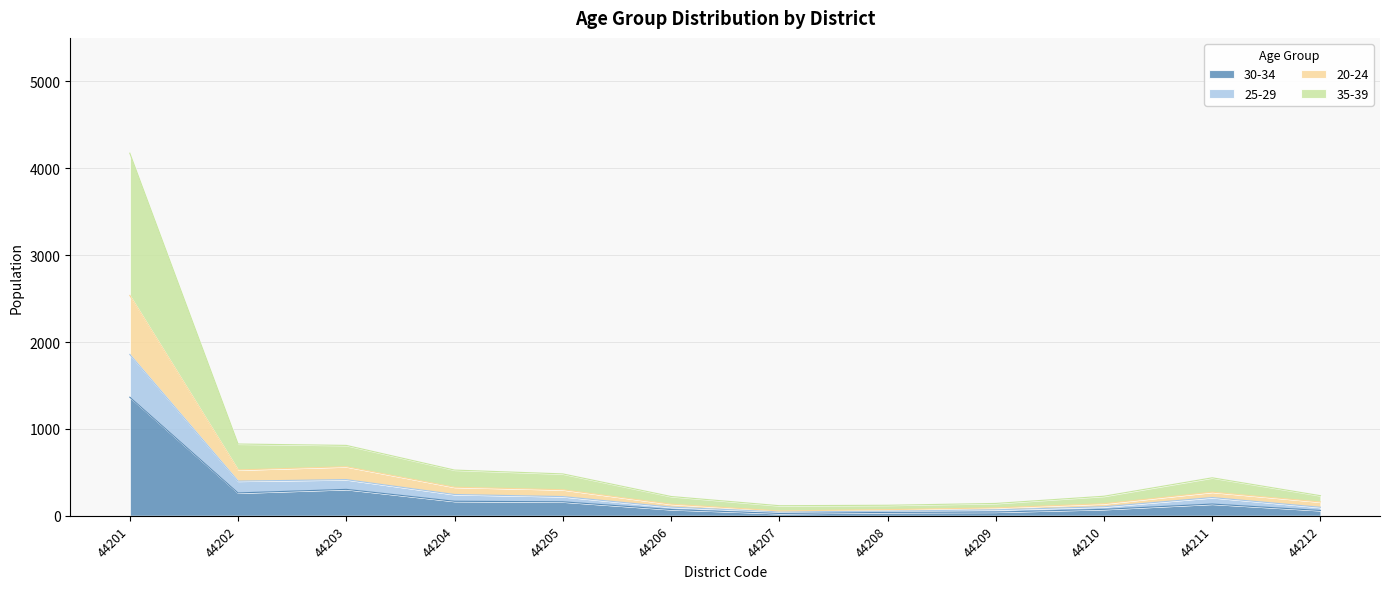

At which category does the chart reach its minimum across all series?

44207